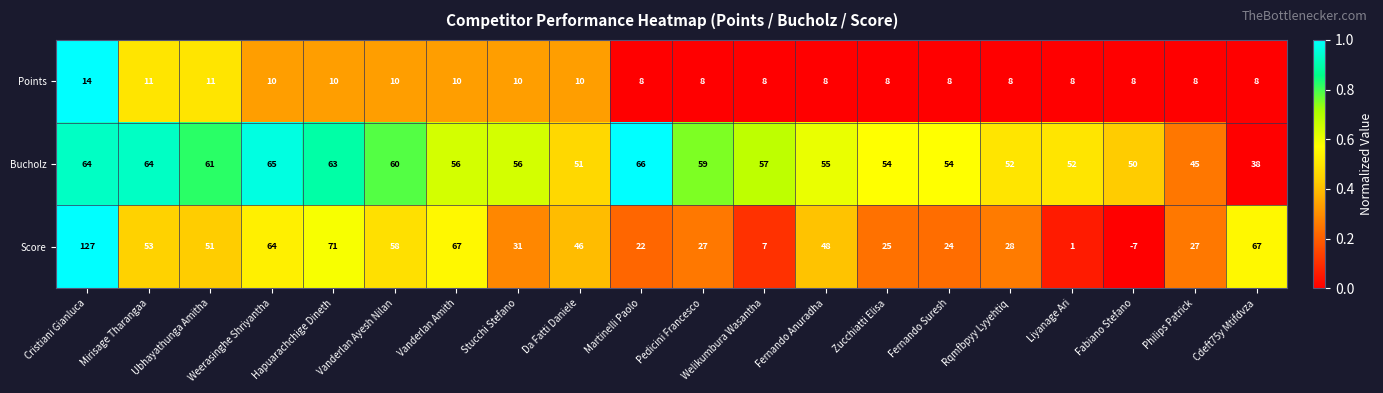

The value of Score at Fernando Anuradha is 48. True or false?

True